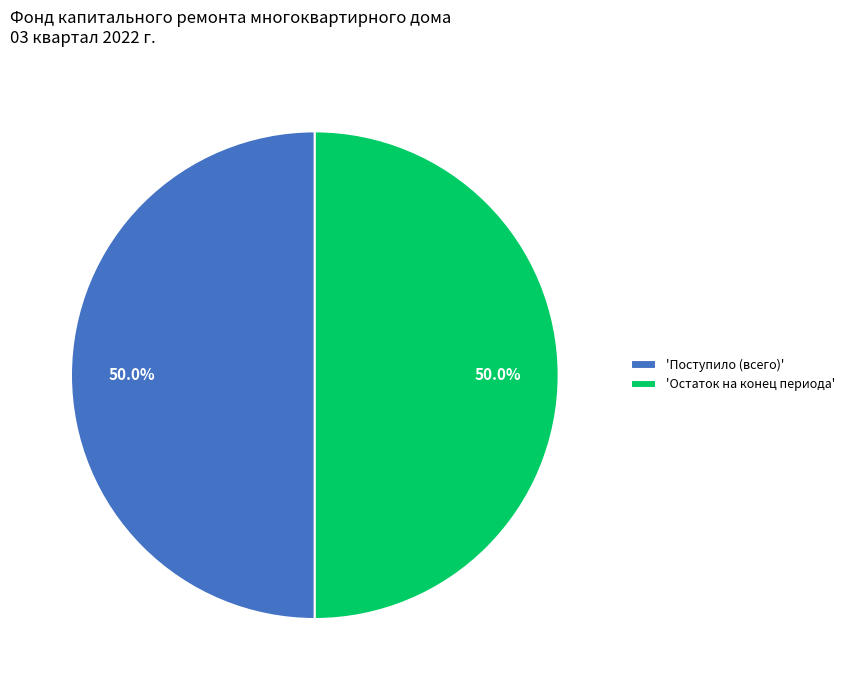

Combined, do 'Остаток на конец периода' and 'Поступило (всего)' account for over 50%?

Yes